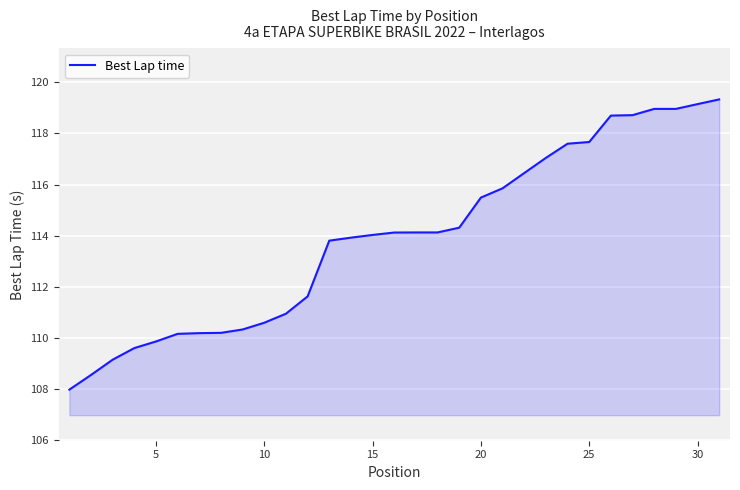

What is the minimum value shown in the chart?

108.0